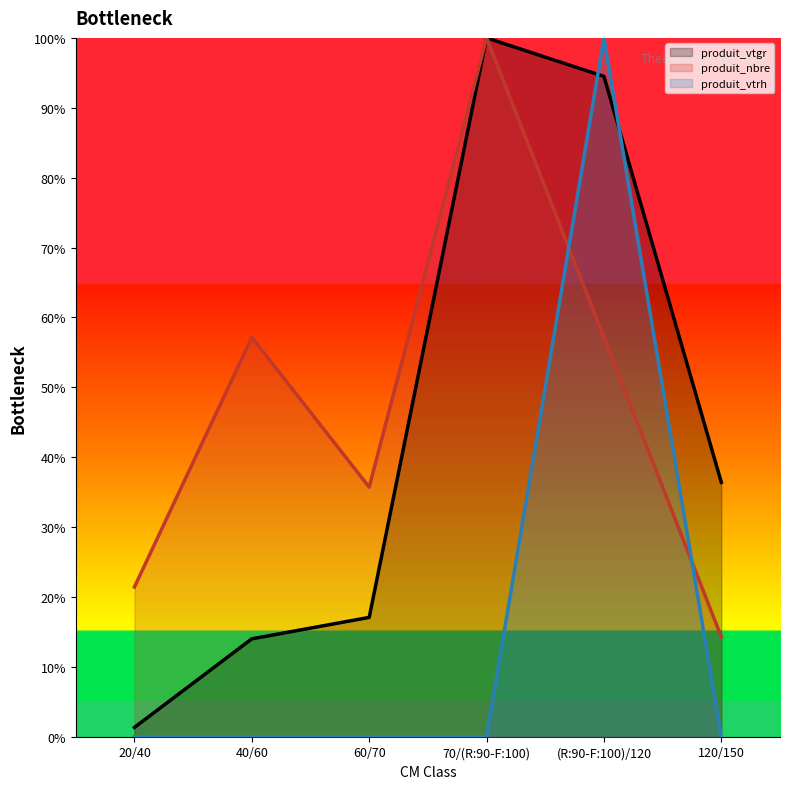

What is the sum of all produit_vtgr values?

263.3